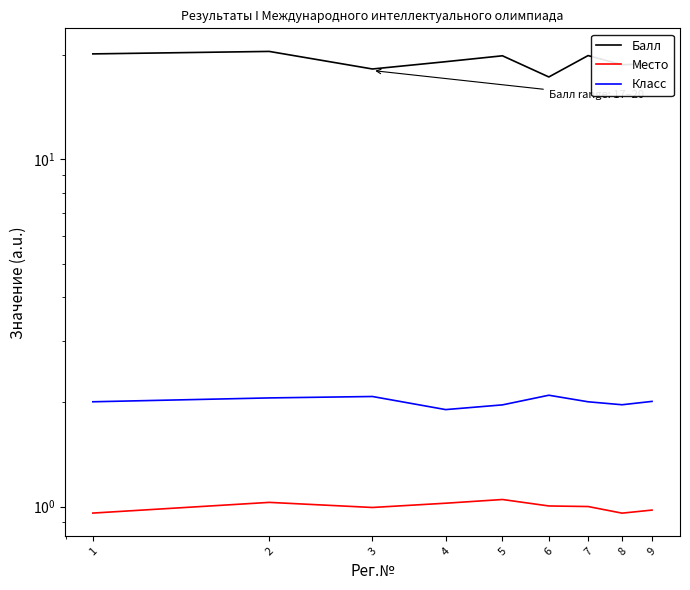

True or false: Класс and Место intersect in this chart.

False